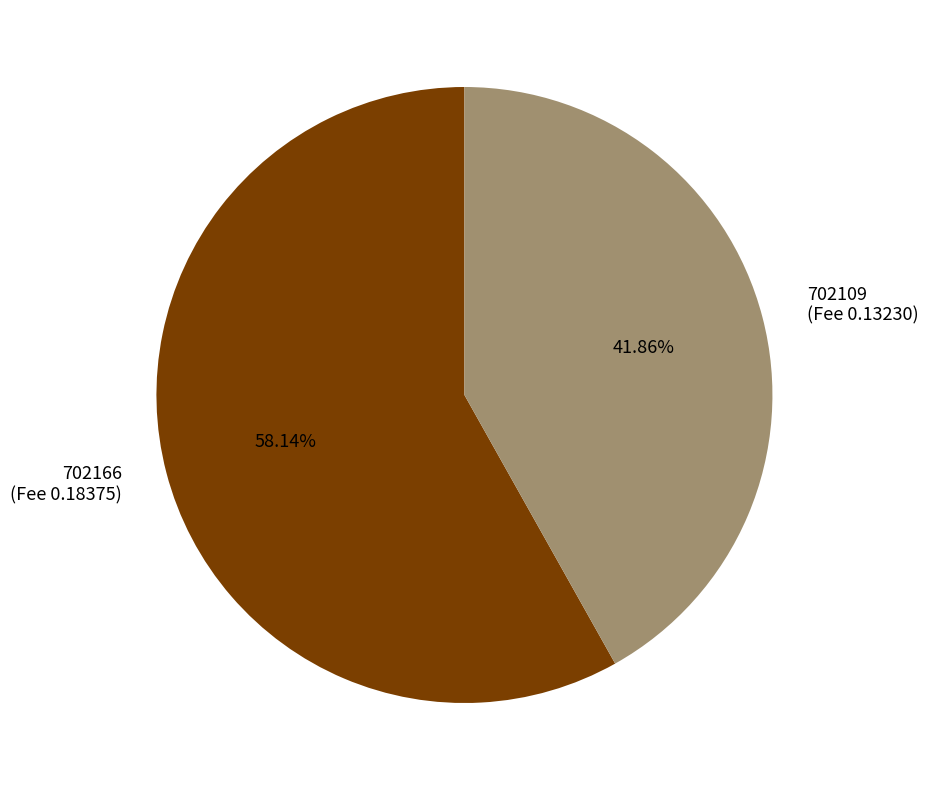

Which has a higher value, 702166 or 702109?

702166